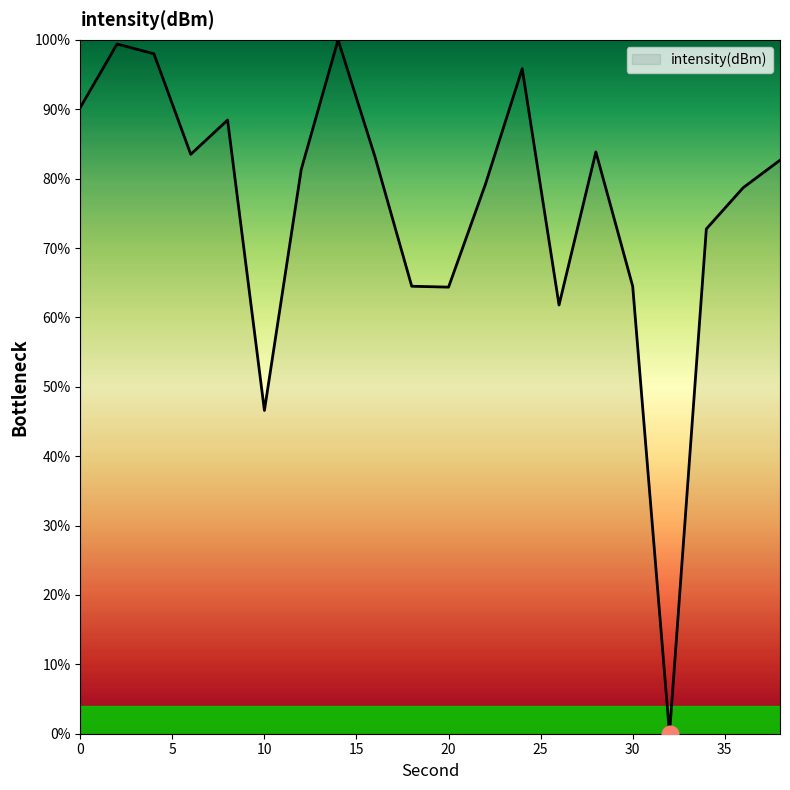

What is the sum of all values?

1518.8